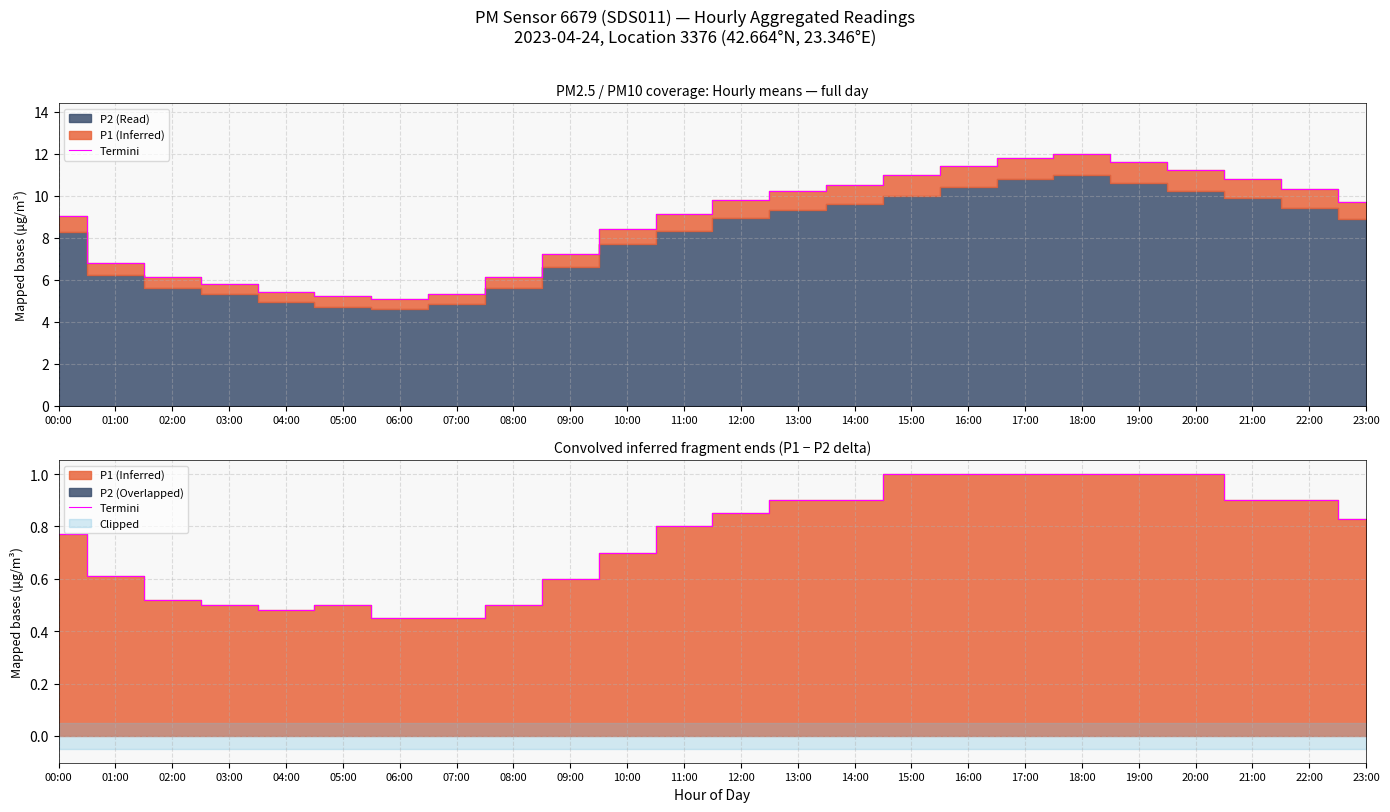

Which category has the highest value across all series?

15:00